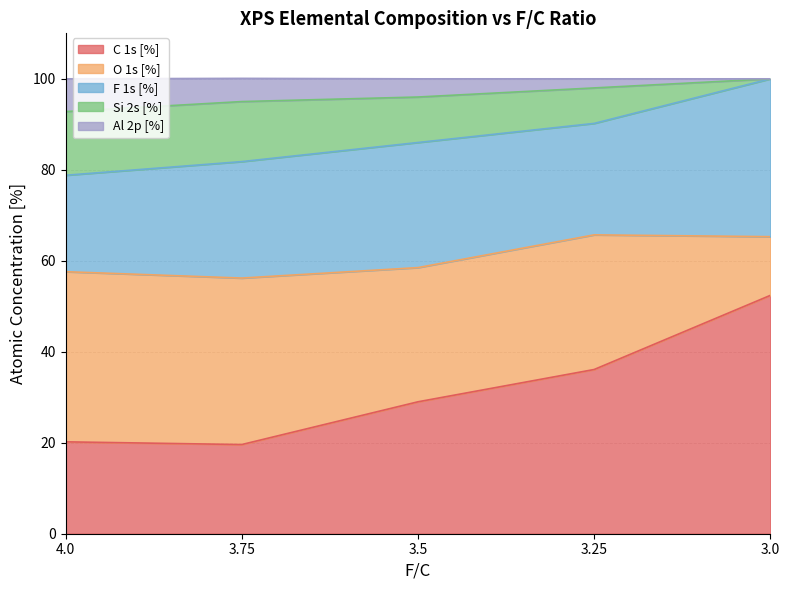

What is the smallest value displayed?

19.6